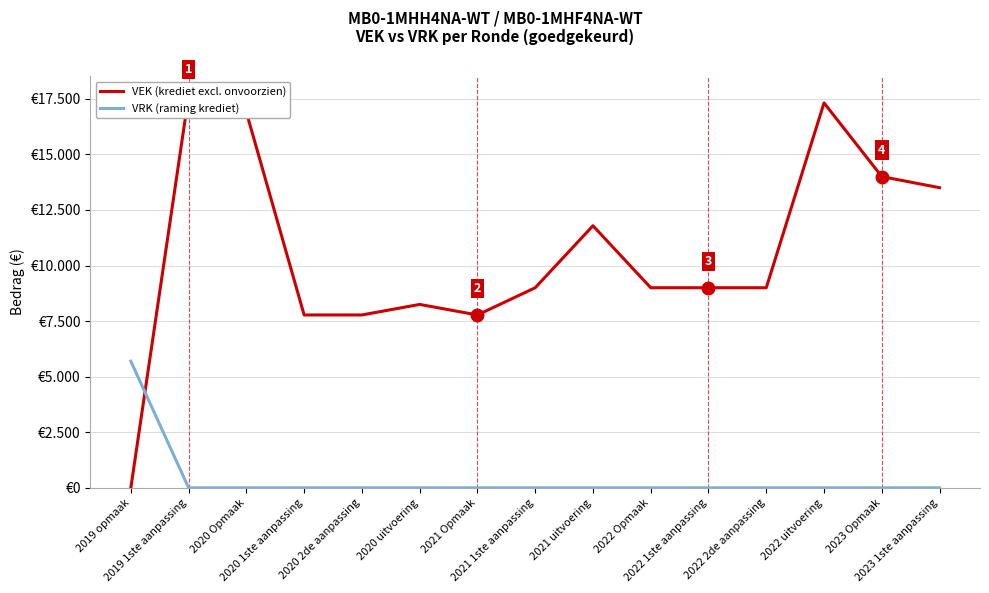

What is the difference between the second highest and minimum values in the VEK (krediet excl. onvoorzien) series?

17314